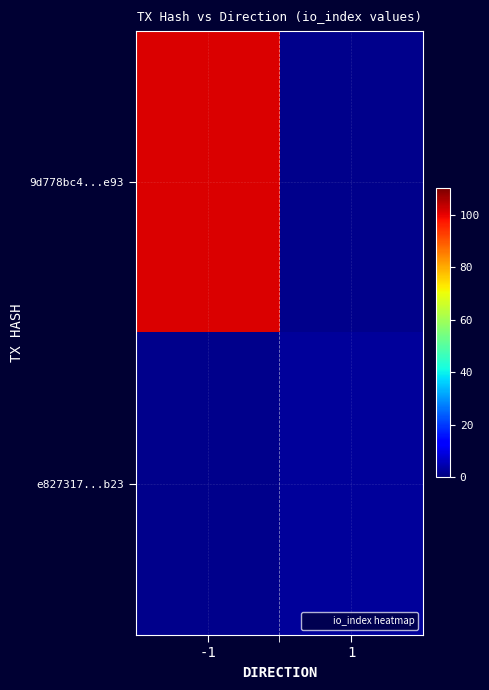

Which label corresponds to the largest value in the chart?

-1